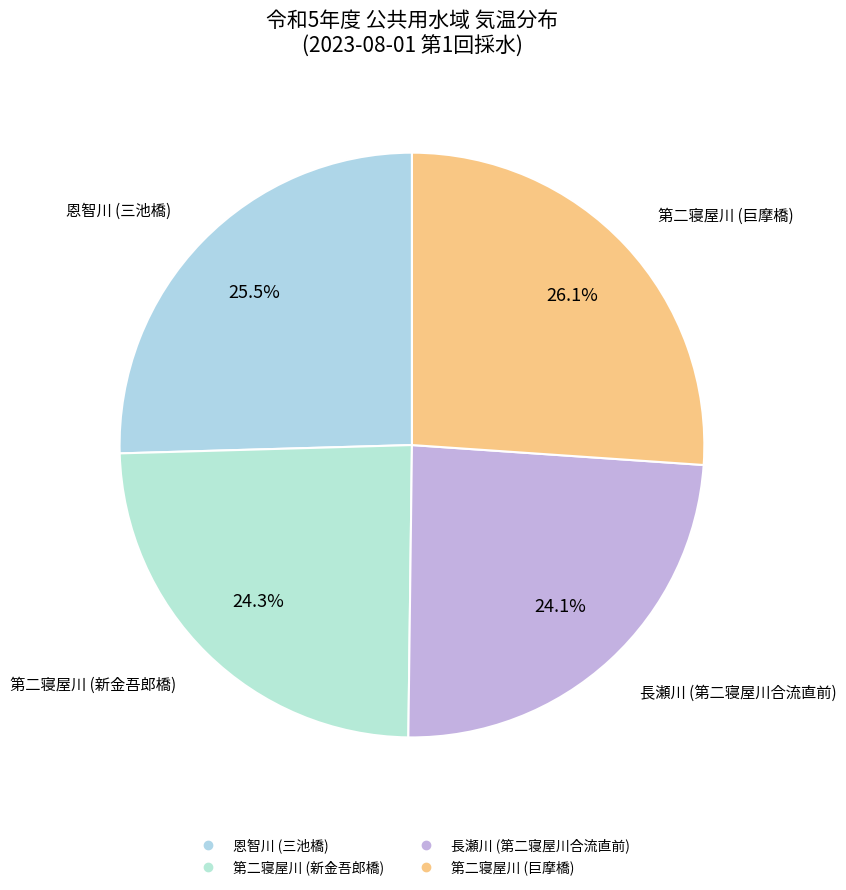

Does 恩智川 (三池橋) represent more than half of the total?

No